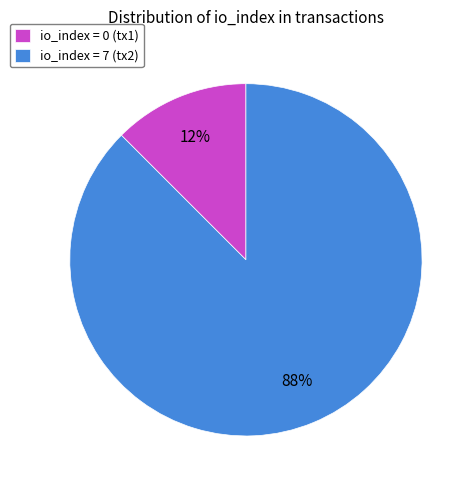

How many segments does this pie chart have?

2